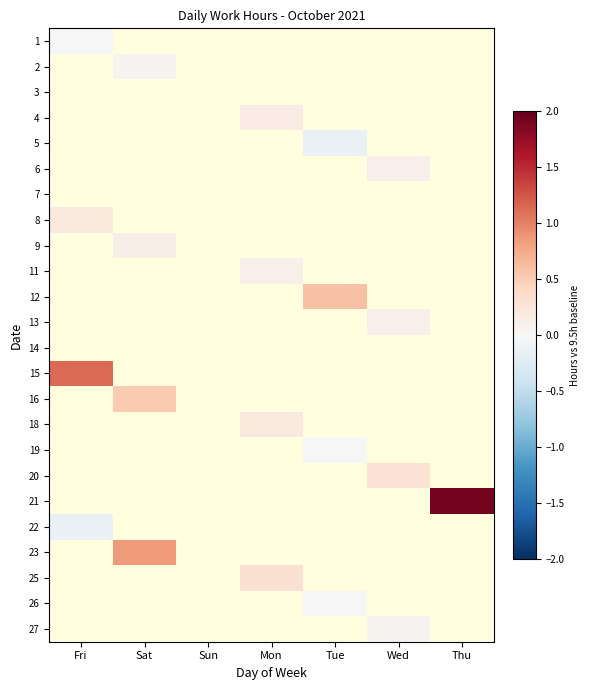

How many data points does each series have?

7